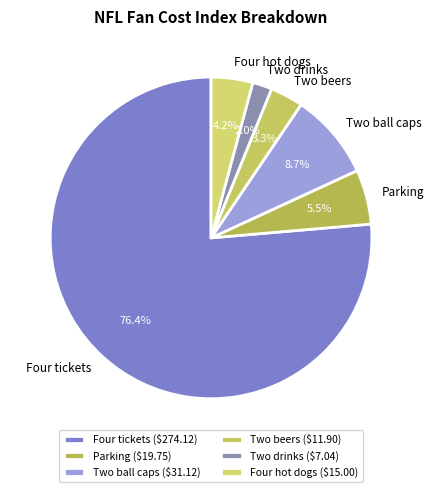

Which slice is the largest?

Four tickets